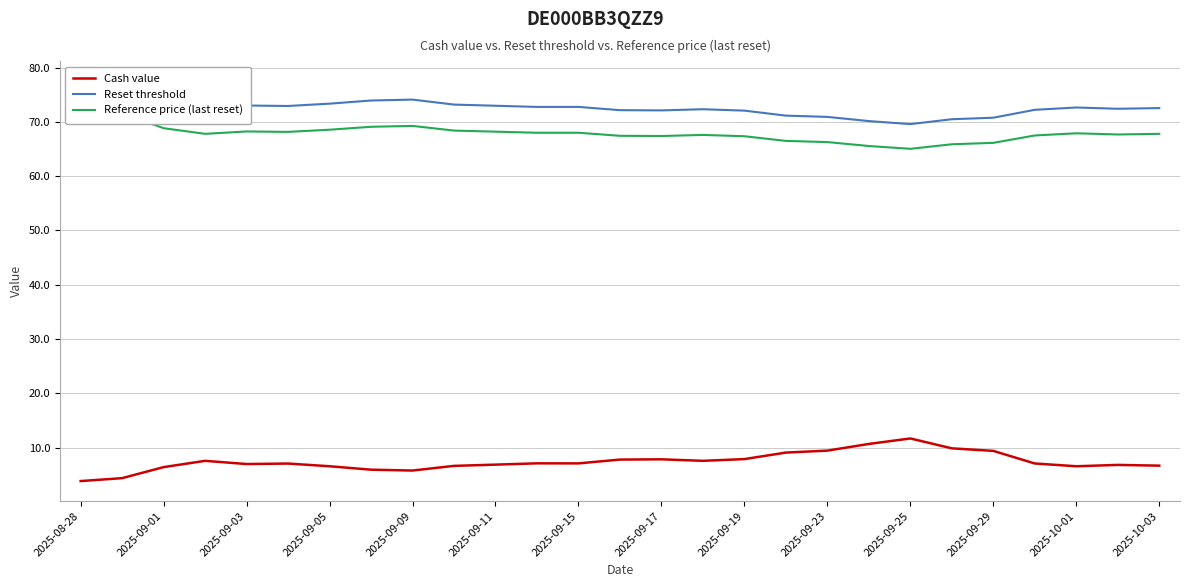

What is the maximum value for Cash value?

11.7